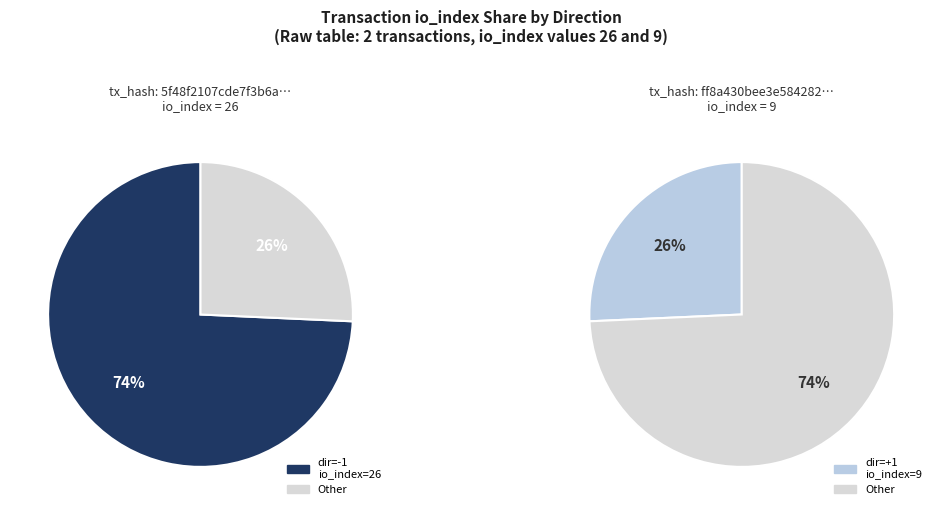

Count the number of slices in the pie.

2